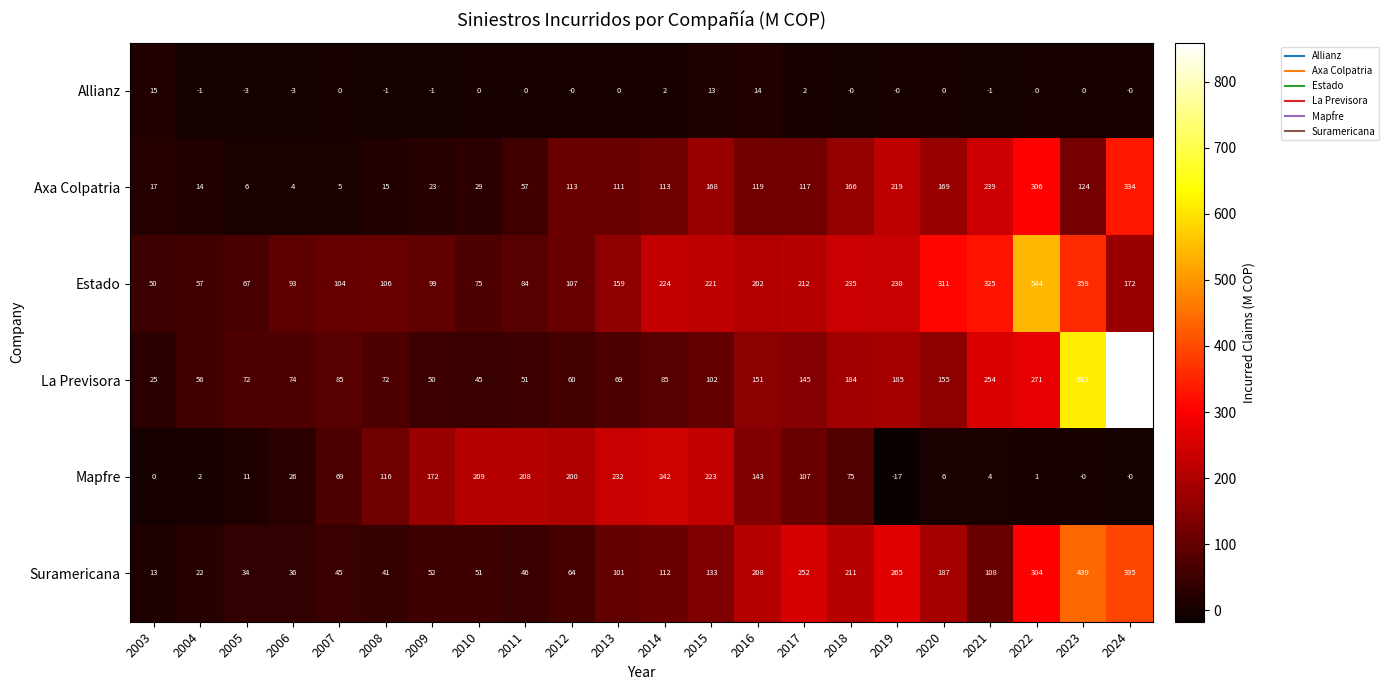

At how many categories does at least one series exceed 791?

1